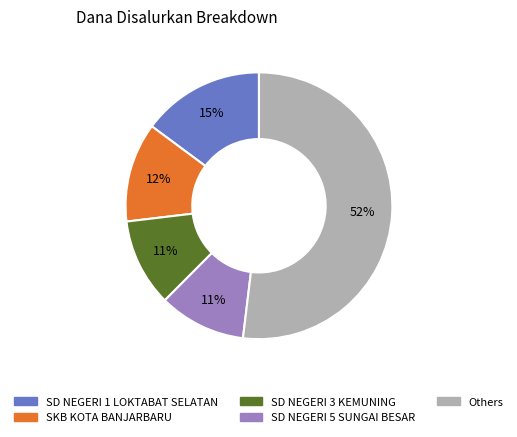

How many segments does this pie chart have?

5